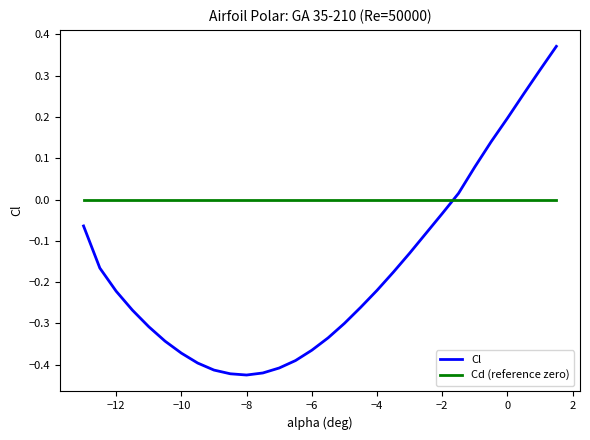

Rank the series by their average value, from highest to lowest.

Cd (reference zero), Cl